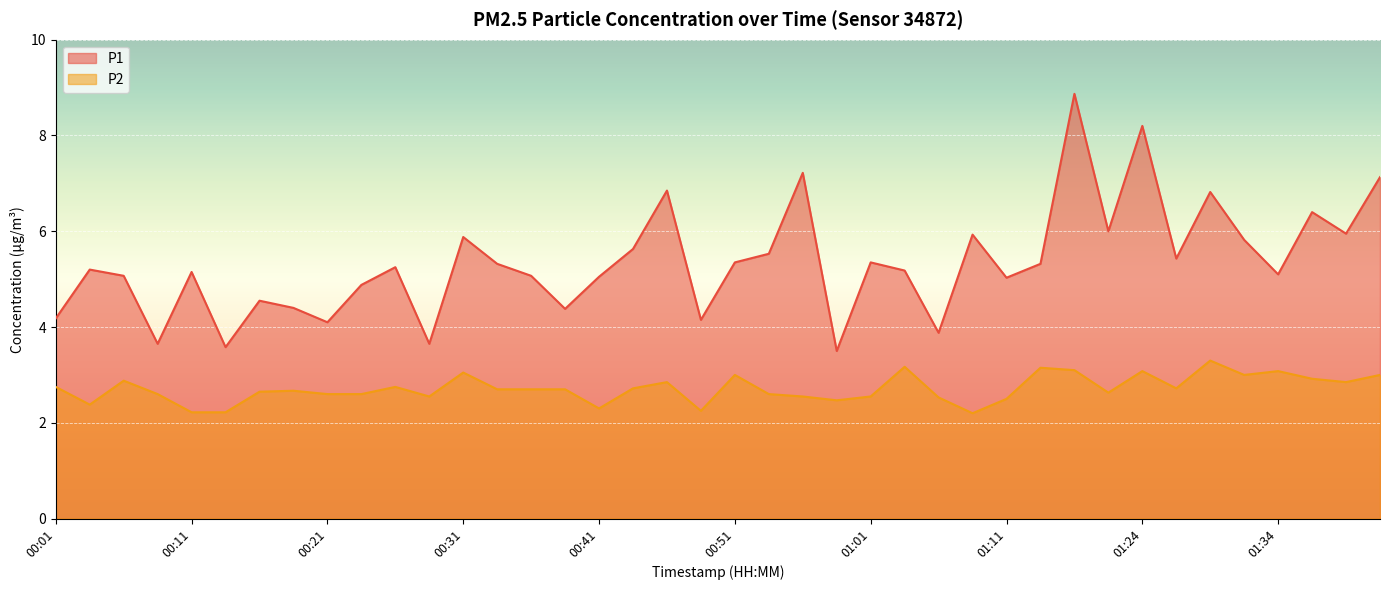

How many series are shown in this chart?

2